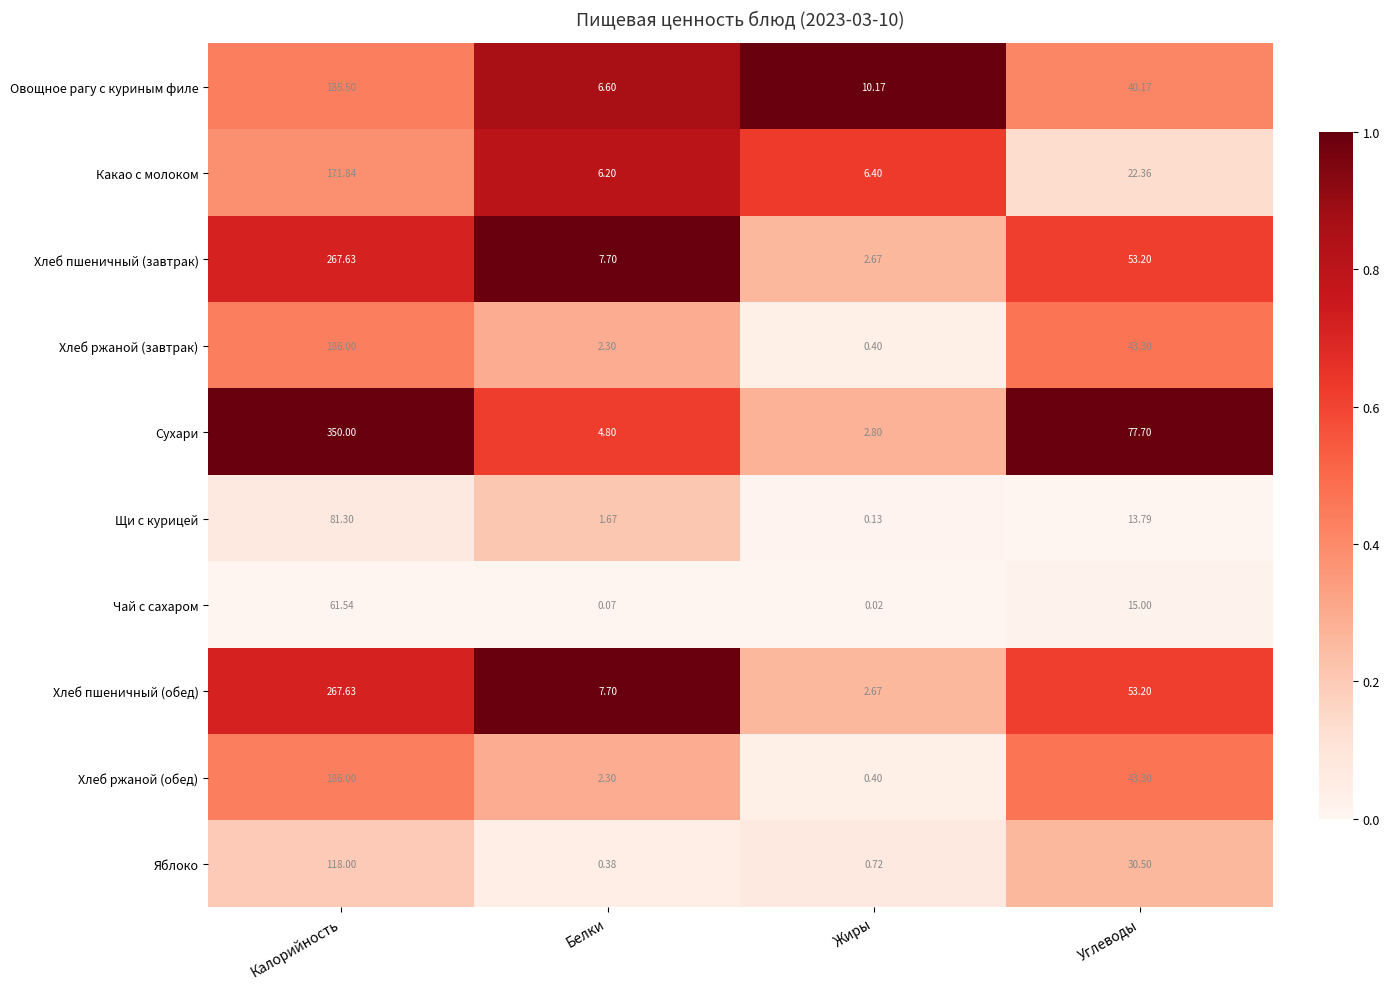

What is the total value across all series at Калорийность?

1875.4